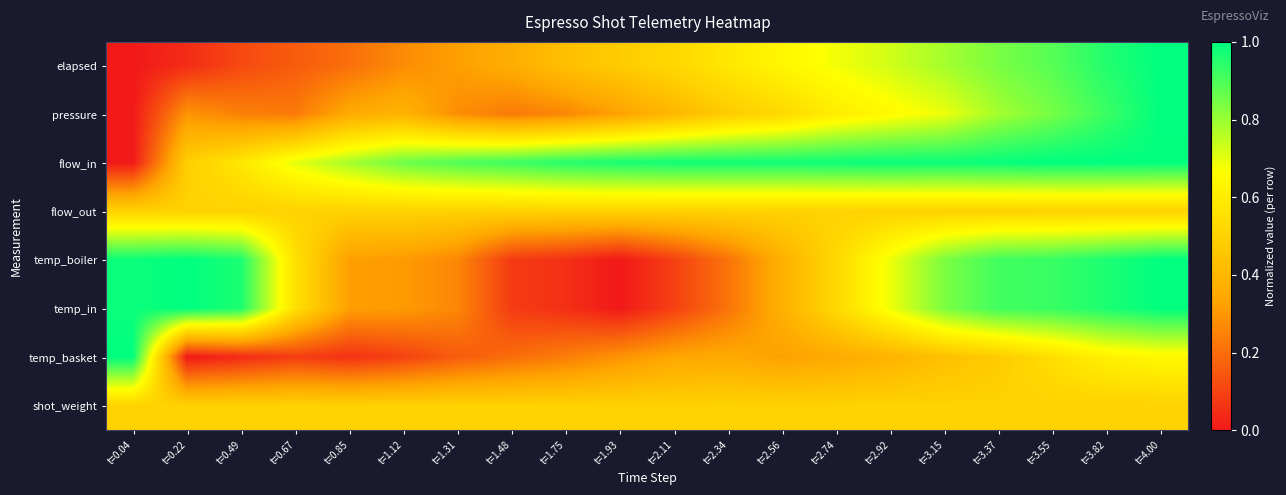

Between t=2.34 and t=0.85, which is larger?

t=2.34